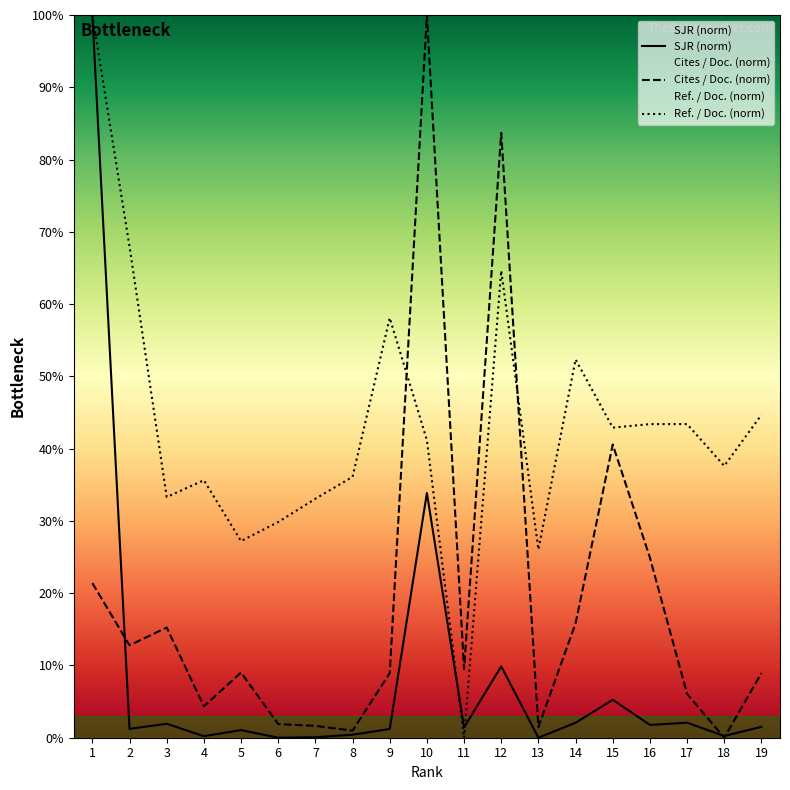

True or false: Ref. / Doc. (norm) has more than 0 points higher than both neighbors.

True